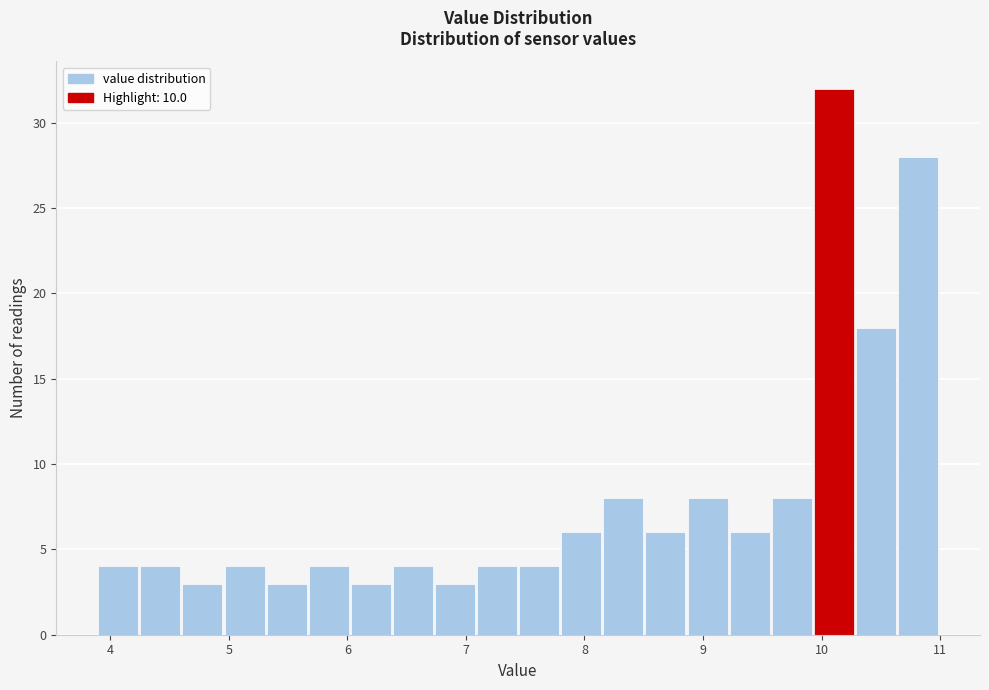

Read against the x-axis, roughly where is the centre of the tallest bar?

10.1